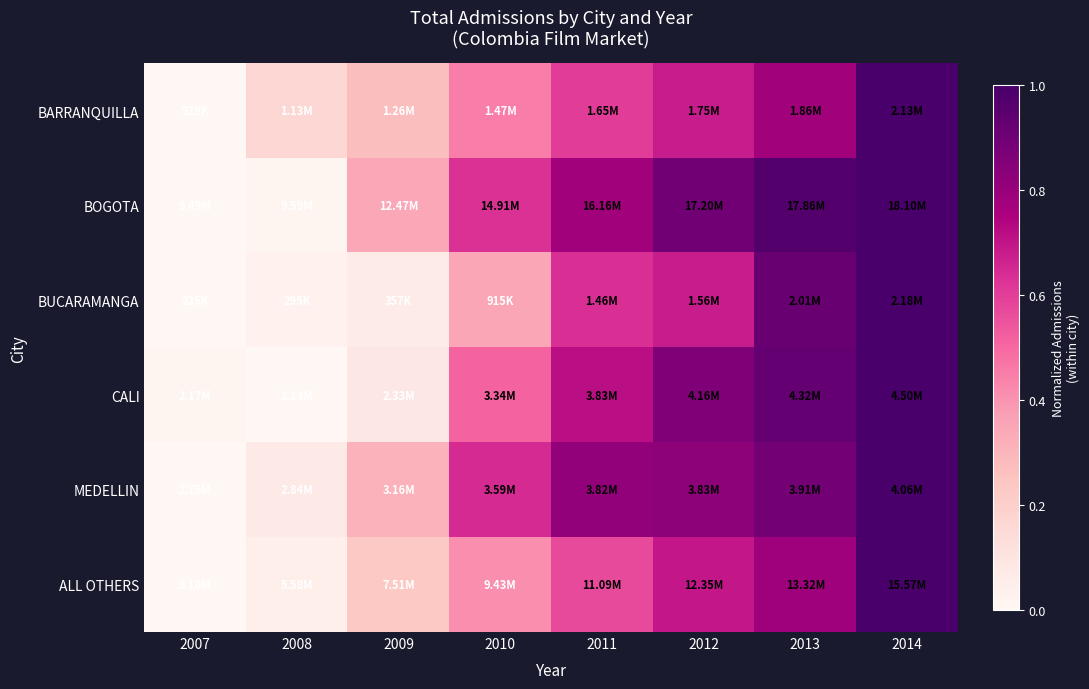

At 2013, list the series in order from largest to smallest.

BOGOTA, CALI, BUCARAMANGA, MEDELLIN, ALL OTHERS, BARRANQUILLA